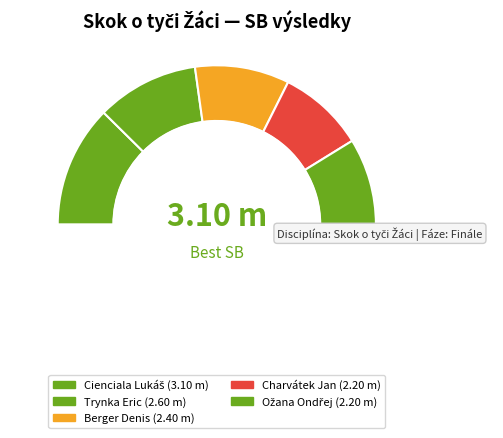

Which category has the biggest portion of the pie?

Cienciala Lukáš